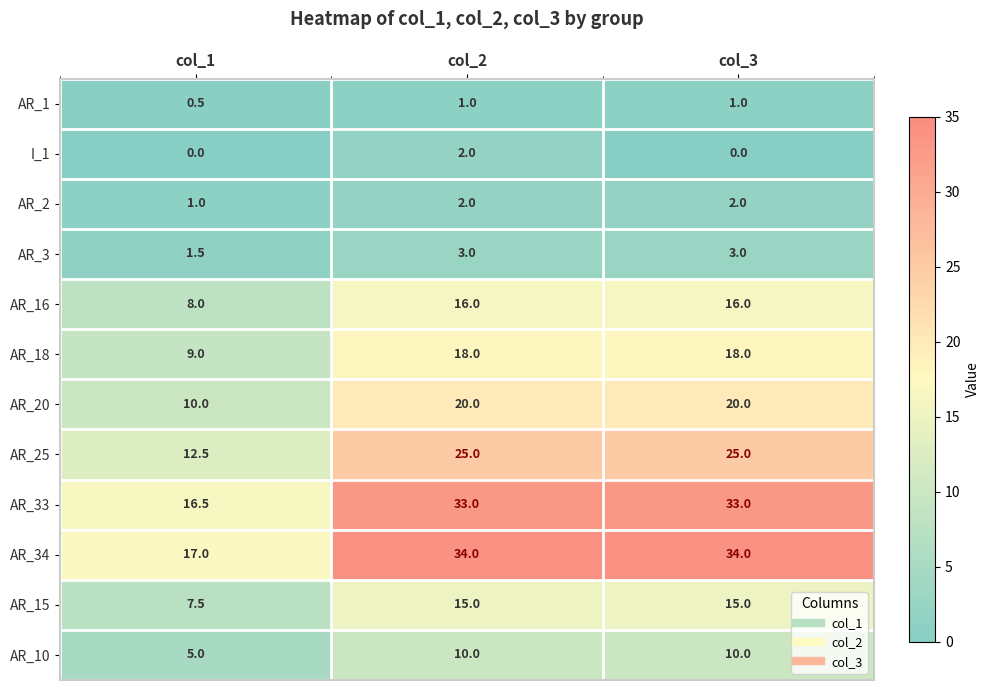

Which series changed the most between col_1 and col_3?

AR_34